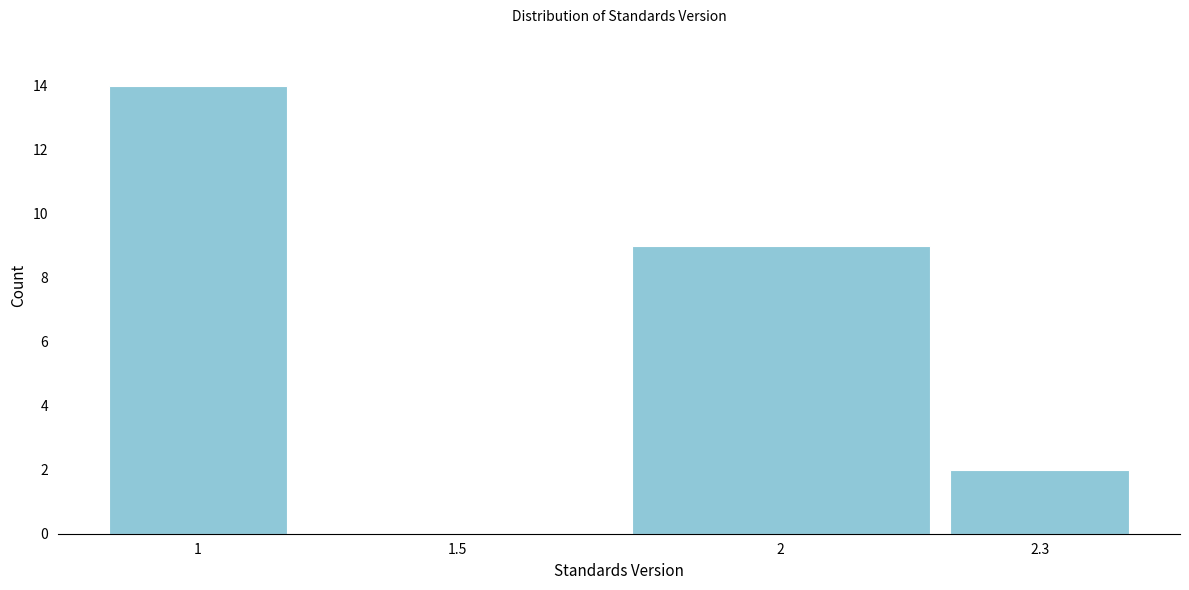

Reading left to right, extract all data points from this chart.

1=14	1.5=0	2=9	2.3=2